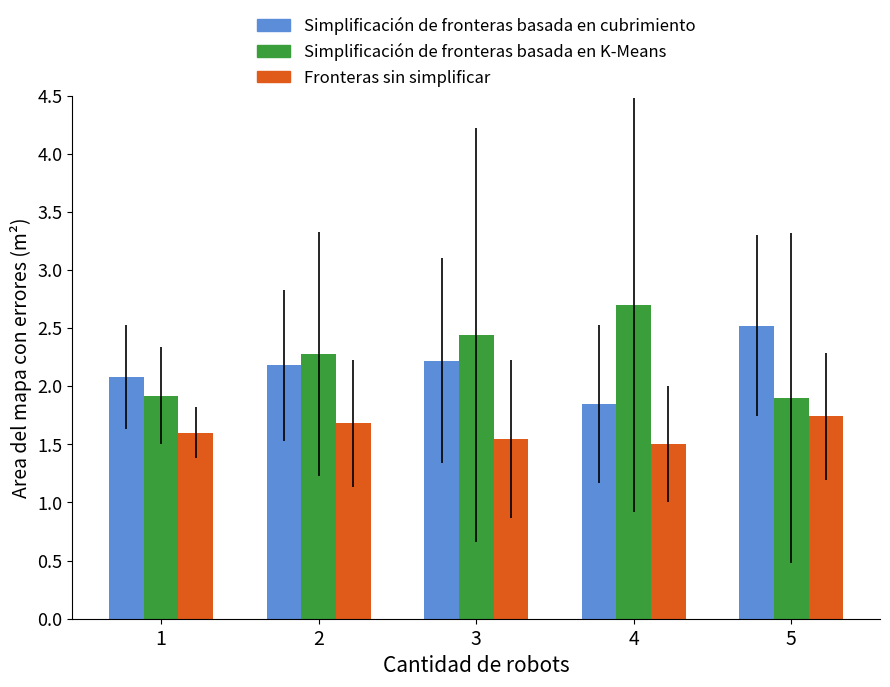

The Fronteras sin simplificar series shows 1.6 at 3. True or false?

True